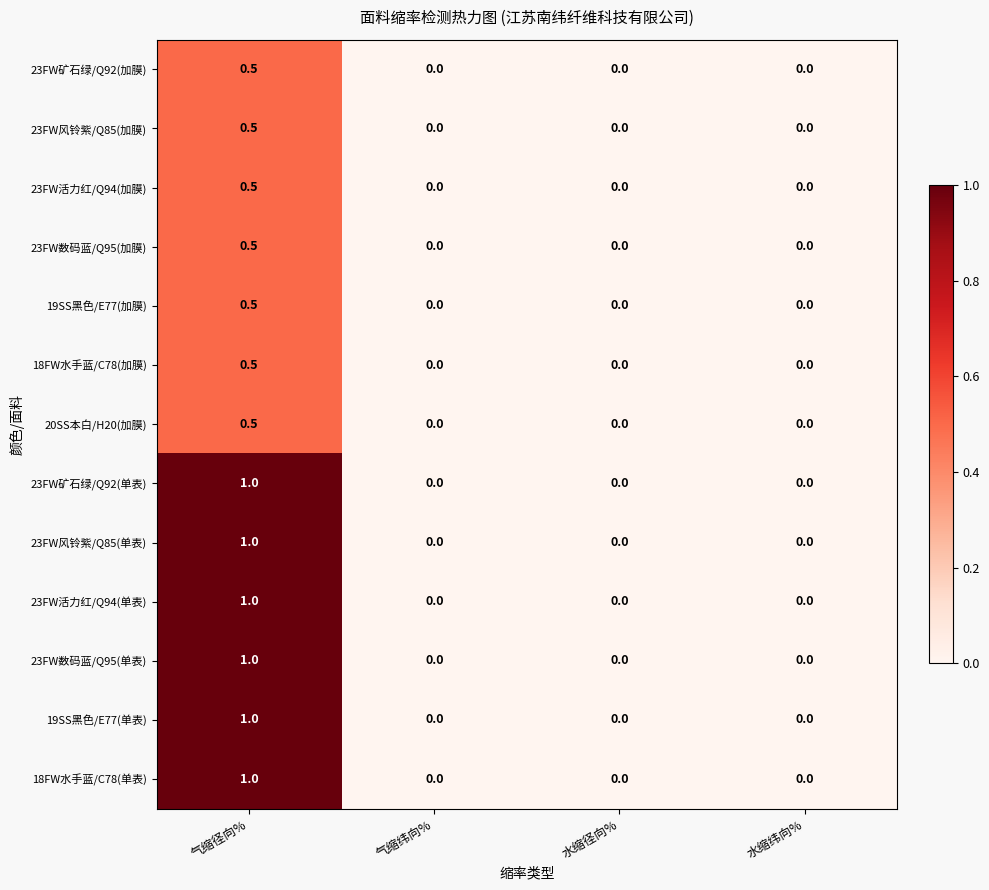

Count the 19SS黑色/E77(加膜) values in the range 0 to 1.

4